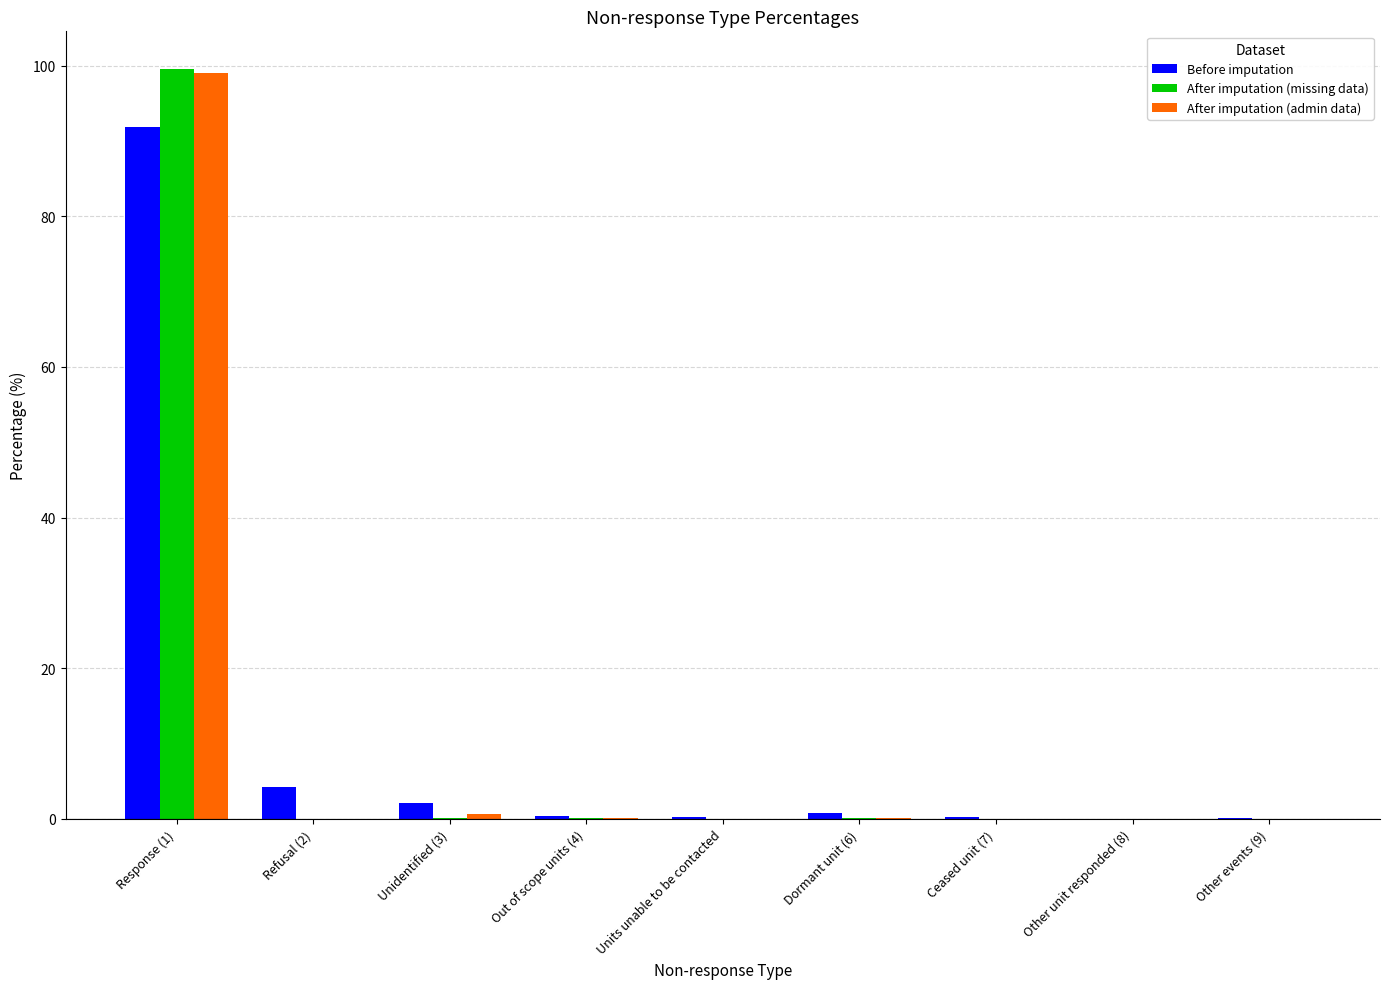

What is the maximum value for After imputation (missing data)?

99.6